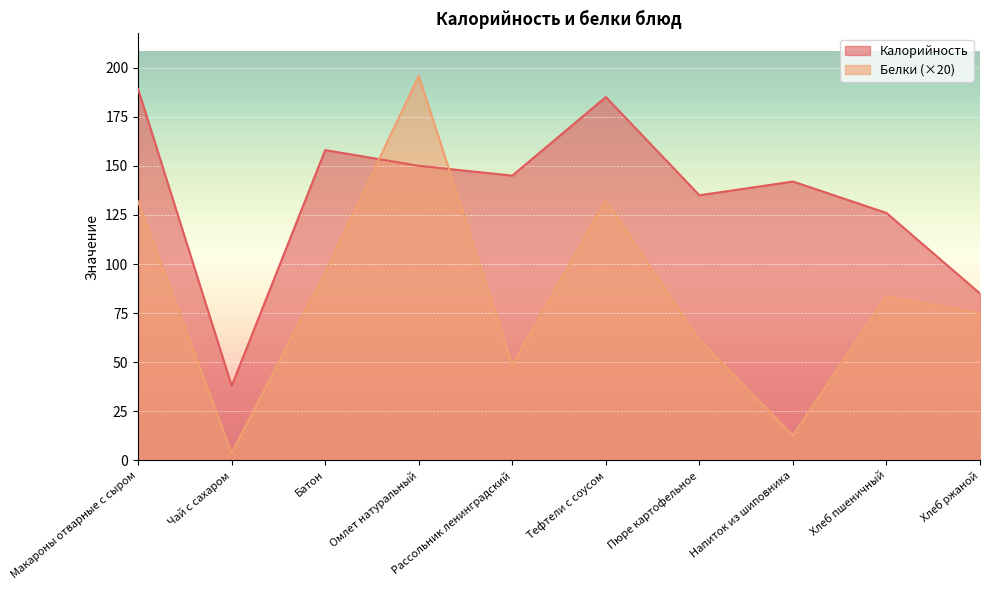

The value of Белки at Тефтели с соусом is 32.2. True or false?

False